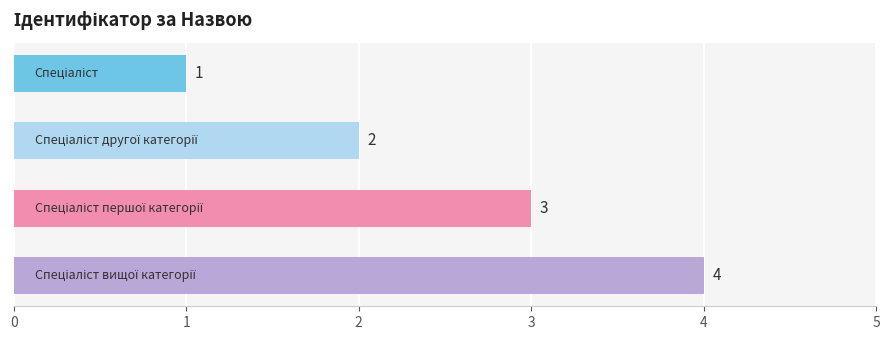

What is the difference between the maximum and minimum values?

3